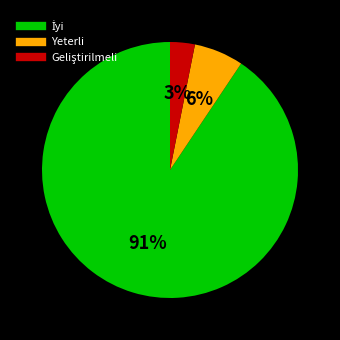

To the nearest percent, what portion does Yeterli represent?

6%